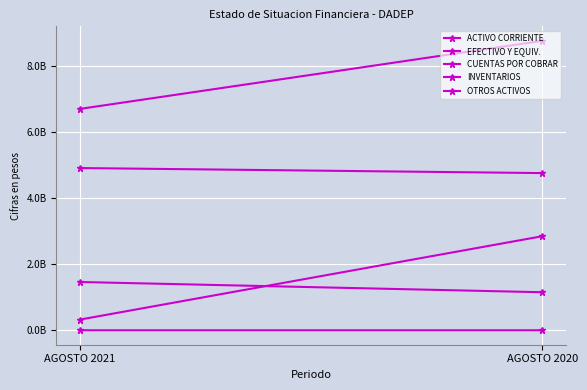

Where is CUENTAS POR COBRAR nearest to the value 1588120833?

AGOSTO 2021